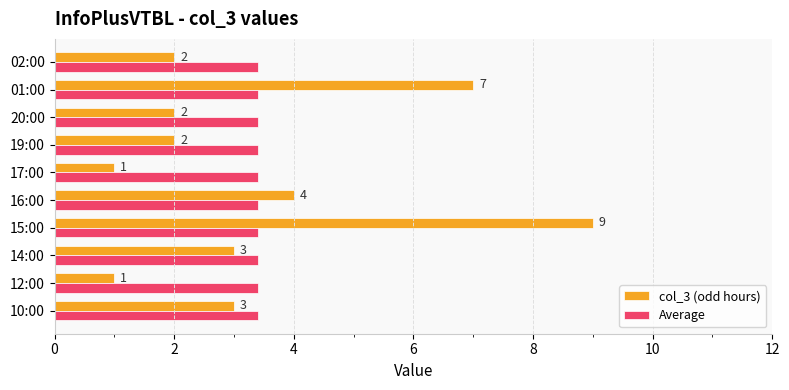

What is the average value of the Average series?

3.4